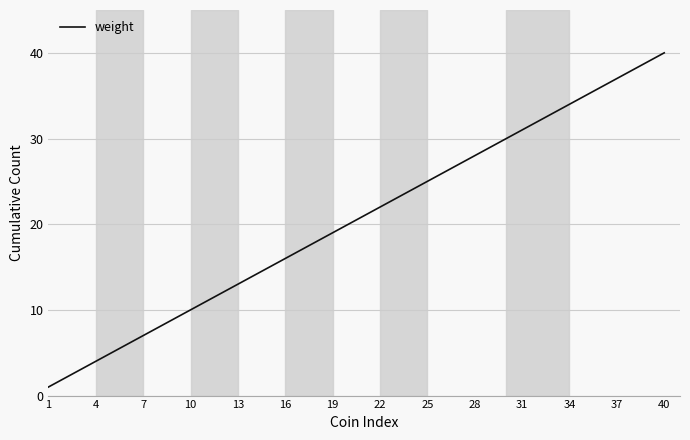

Reading left to right, list all the values displayed in this chart.

1	2	3	4	5	6	7	8	9	10	11	12	13	14	15	16	17	18	19	20	21	22	23	24	25	26	27	28	29	30	31	32	33	34	35	36	37	38	39	40